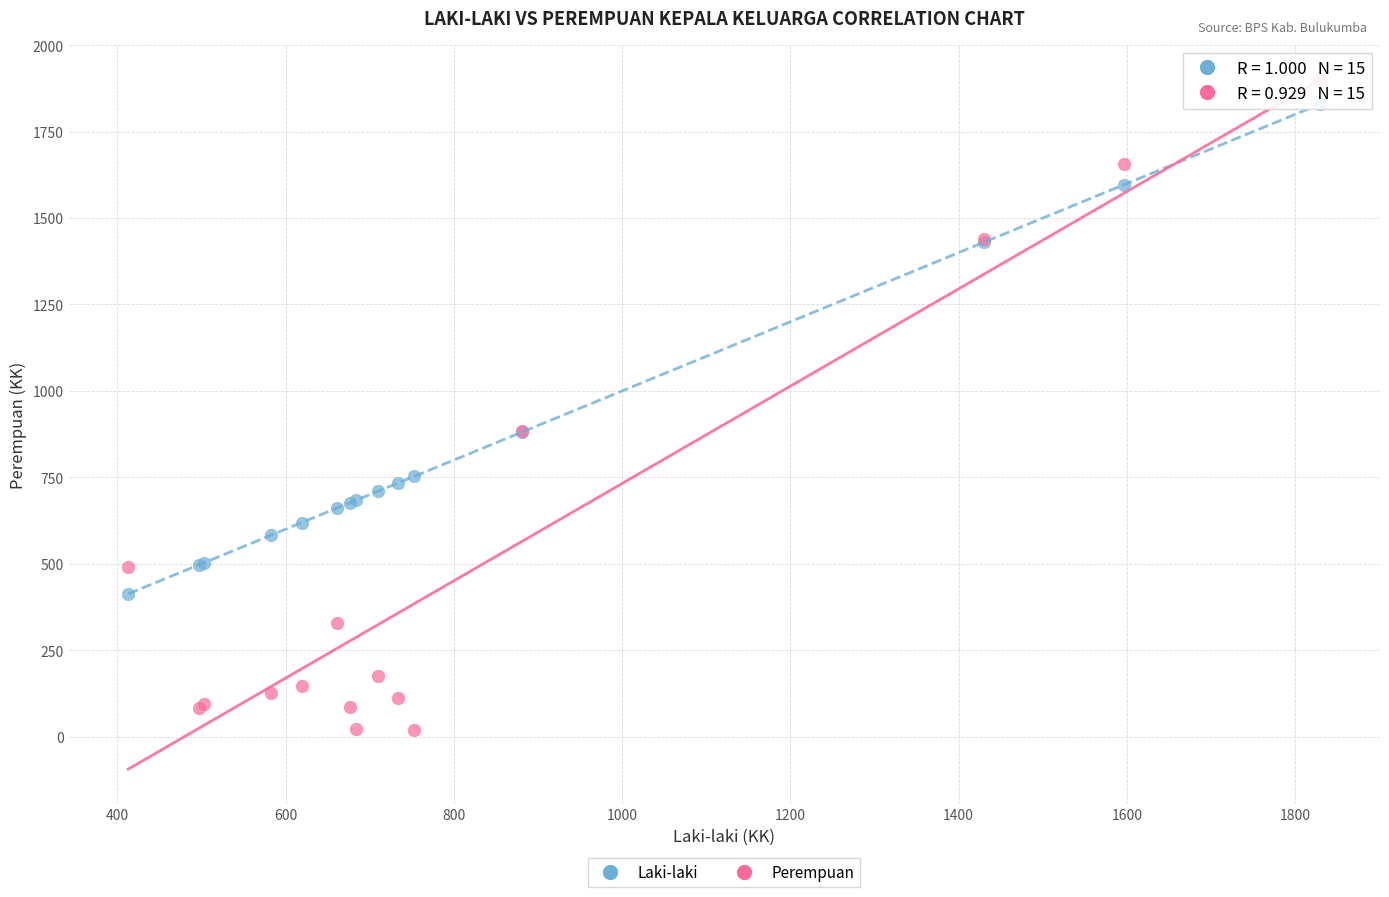

Which series has the widest spread of Y values?

Perempuan